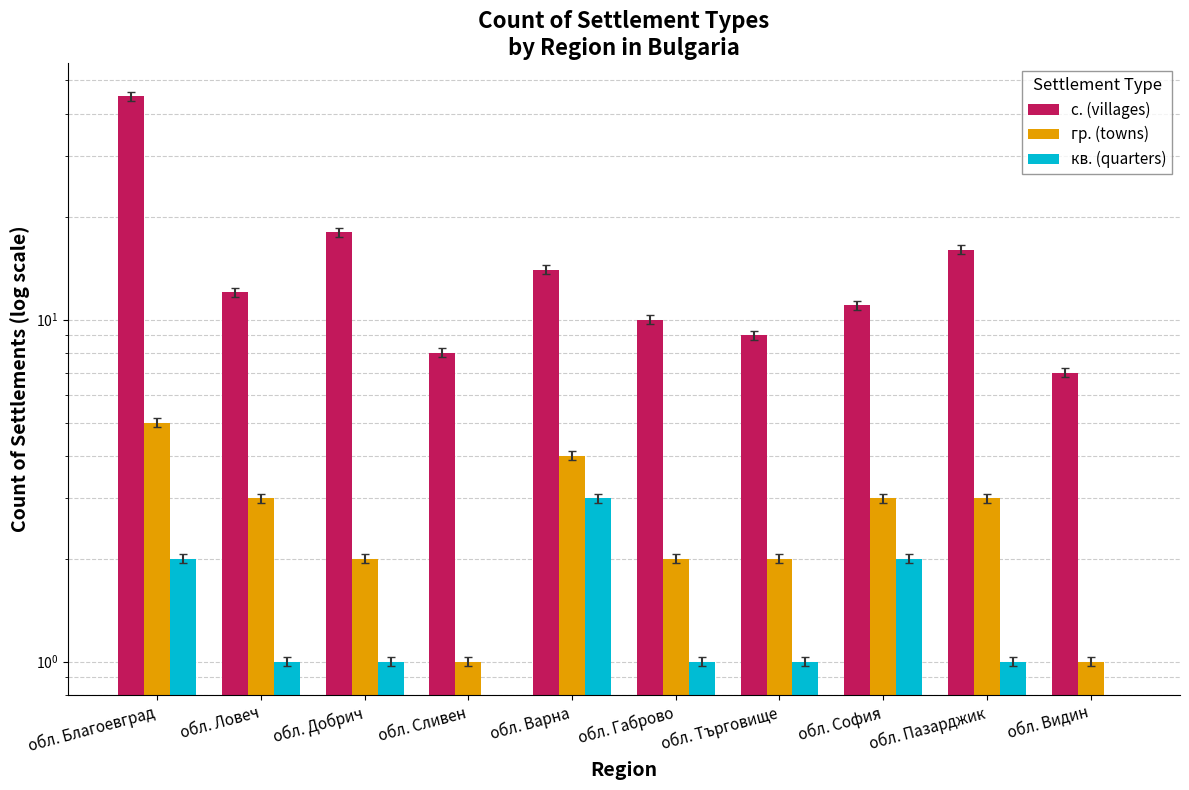

What is the difference between the maximum and minimum values in the гр. (towns) series?

4